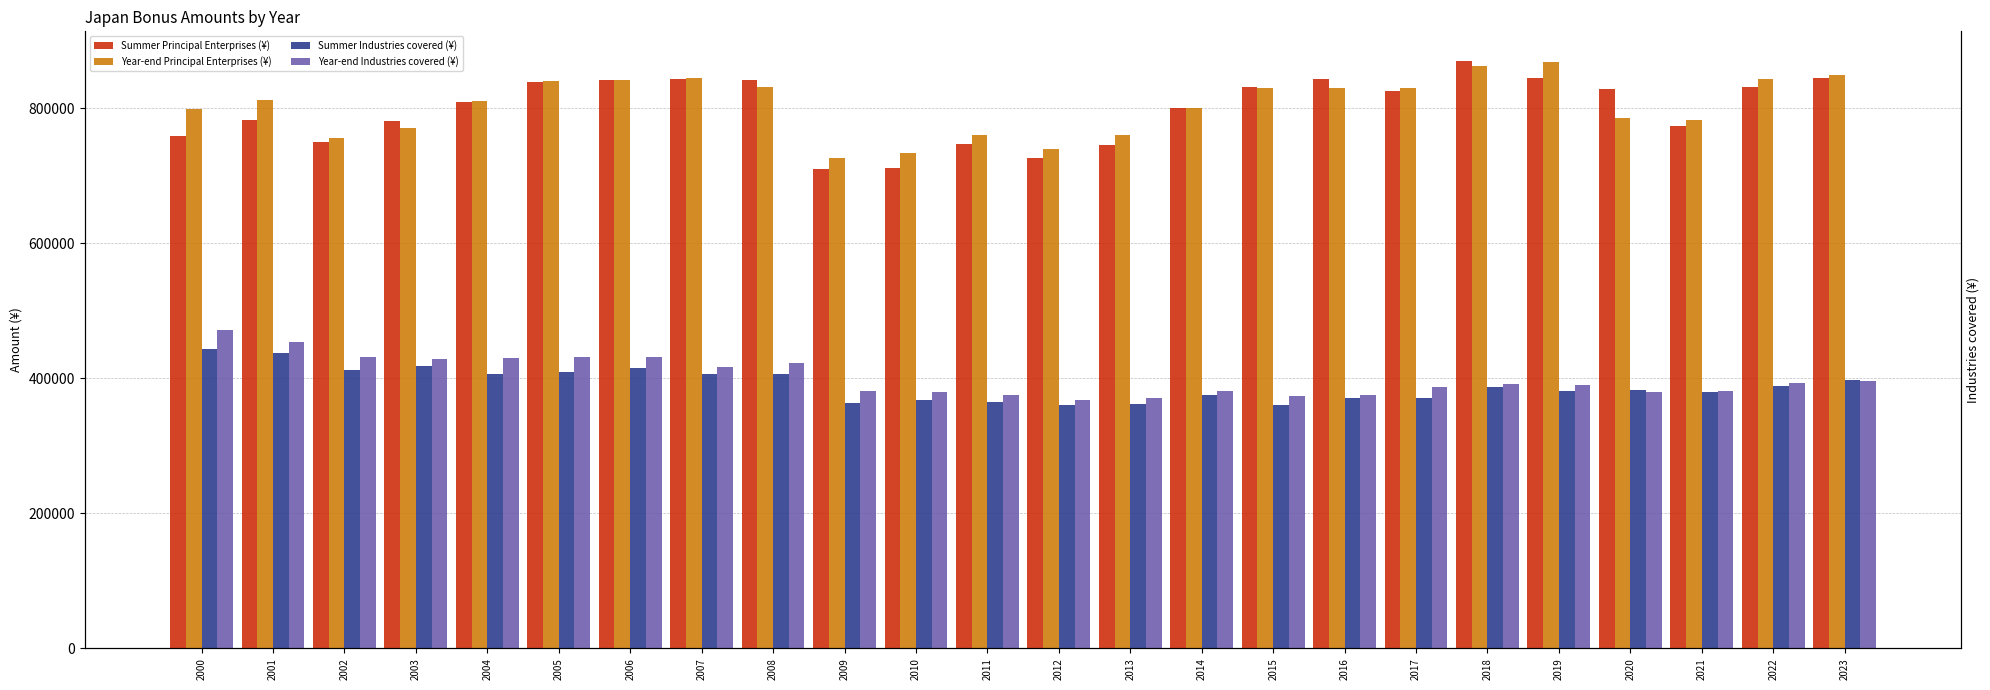

At which category is the sum across all series the highest?

2006